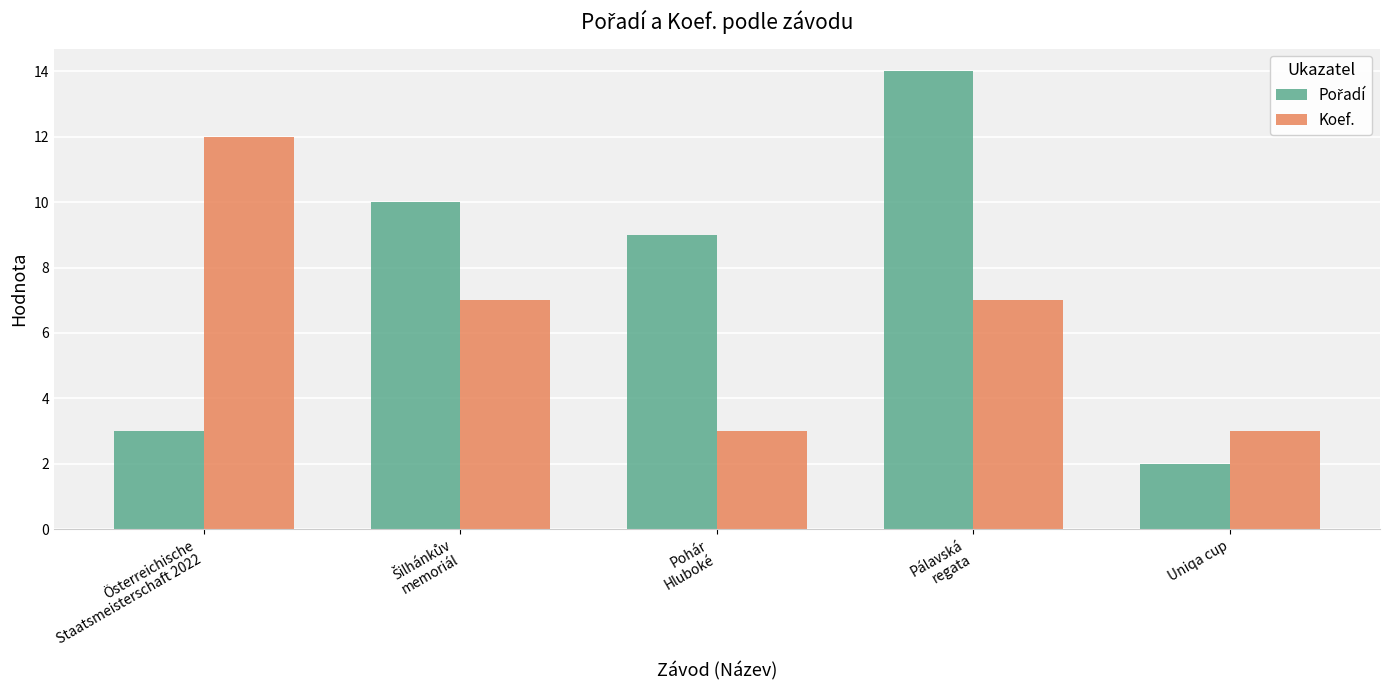

How many data points does each series have?

5